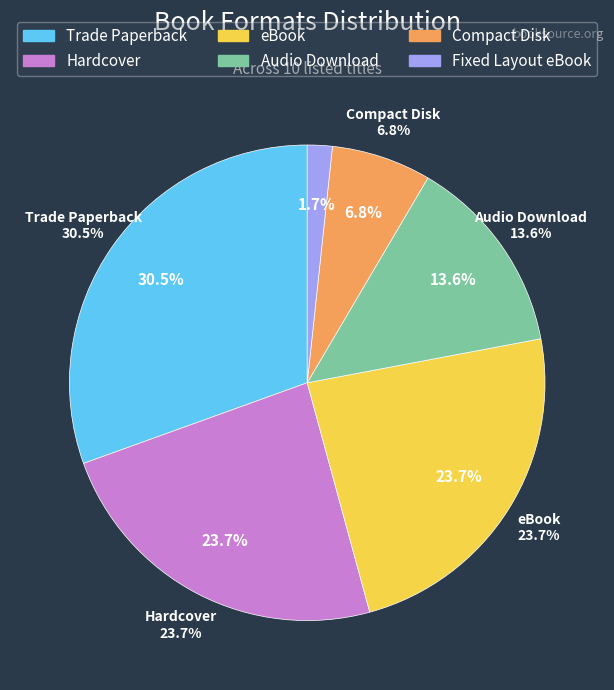

How many segments does this pie chart have?

6